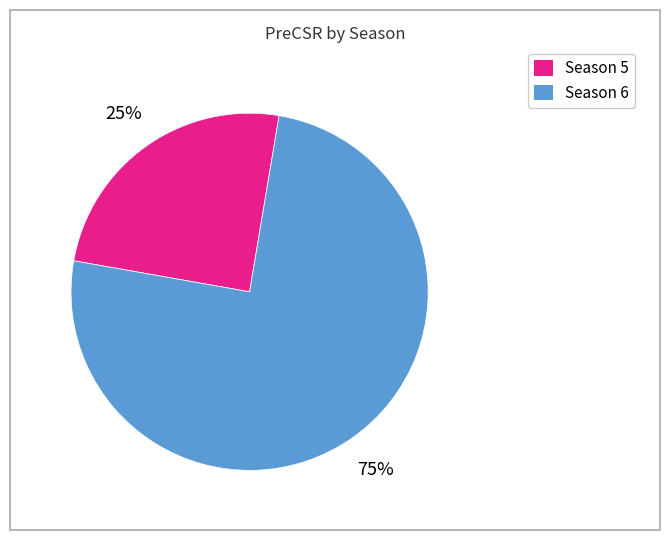

To the nearest percent, what is the difference between the largest and smallest slice percentages?

50%